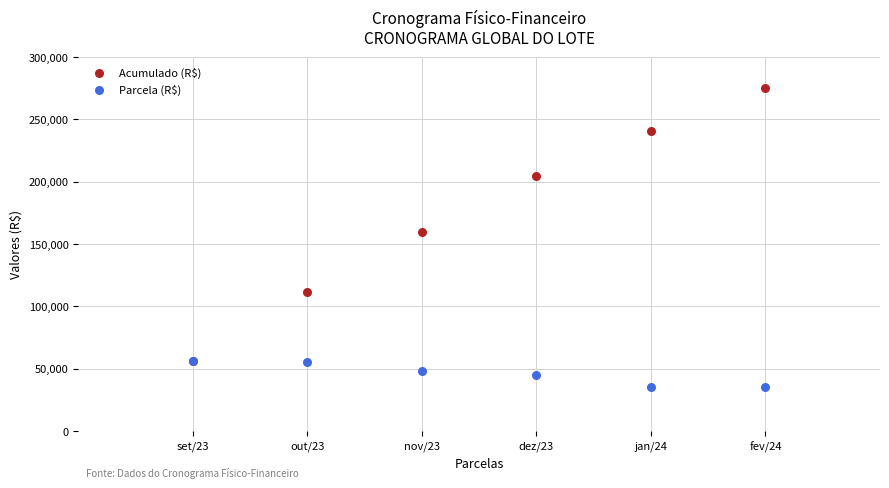

Which series reaches the maximum Y coordinate?

Acumulado (R$)